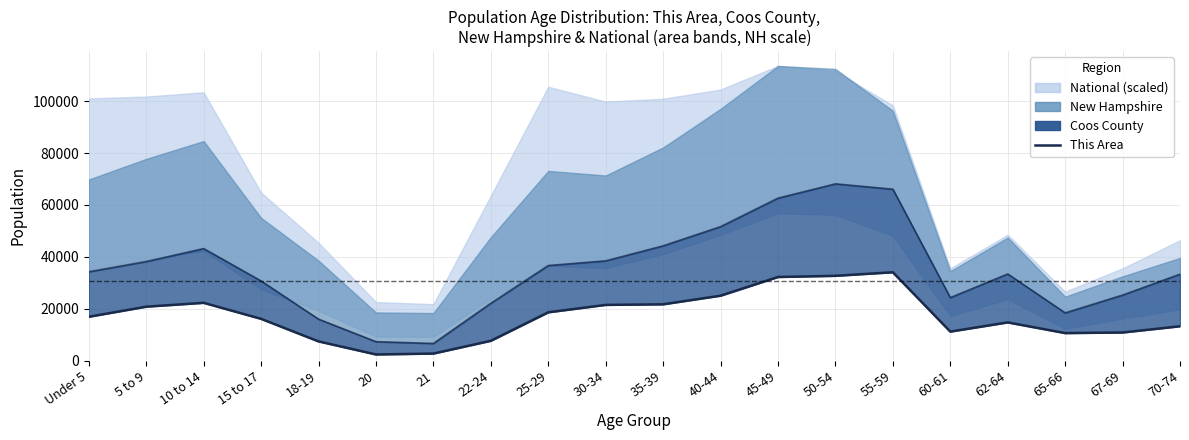

The chart shows a value of 22293.6 at 10 to 14. True or false?

True